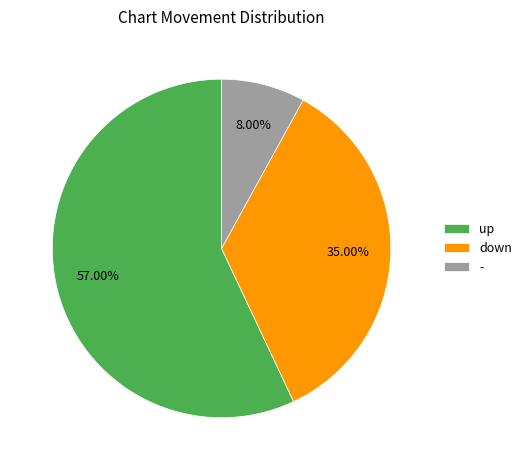

Do - and up together represent more than half of the pie?

Yes